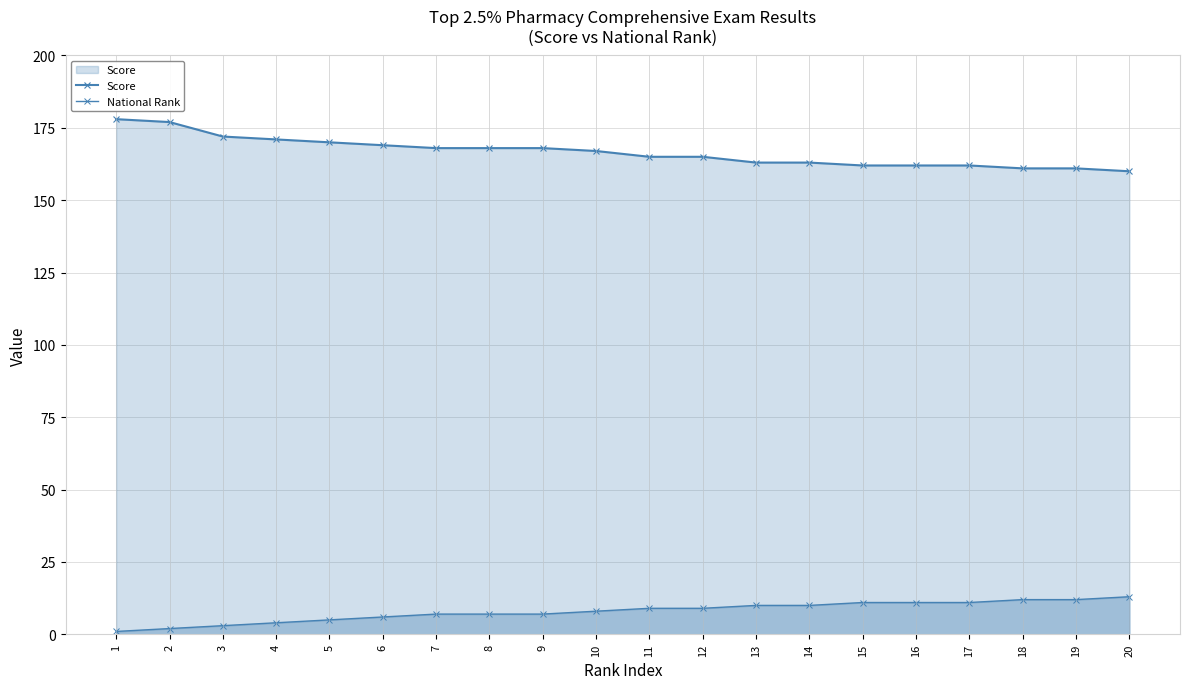

Reading right to left, what are all the values shown in this chart?

Score: 160	161	161	162	162	162	163	163	165	165	167	168	168	168	169	170	171	172	177	178
National Rank: 13	12	12	11	11	11	10	10	9	9	8	7	7	7	6	5	4	3	2	1